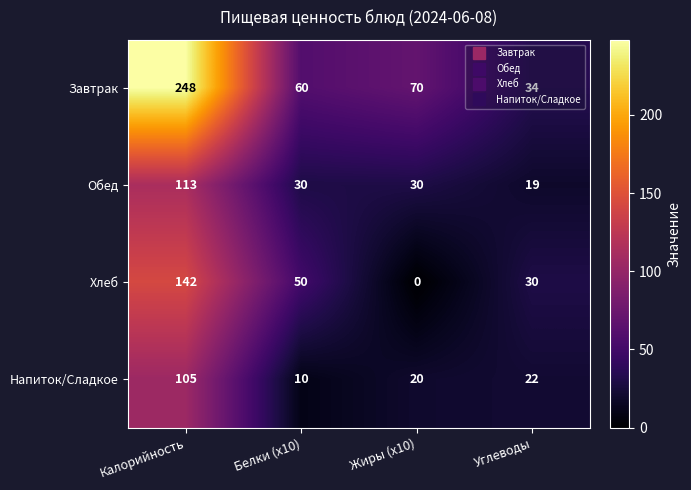

What is the approximate value of Обед at Калорийность?

113